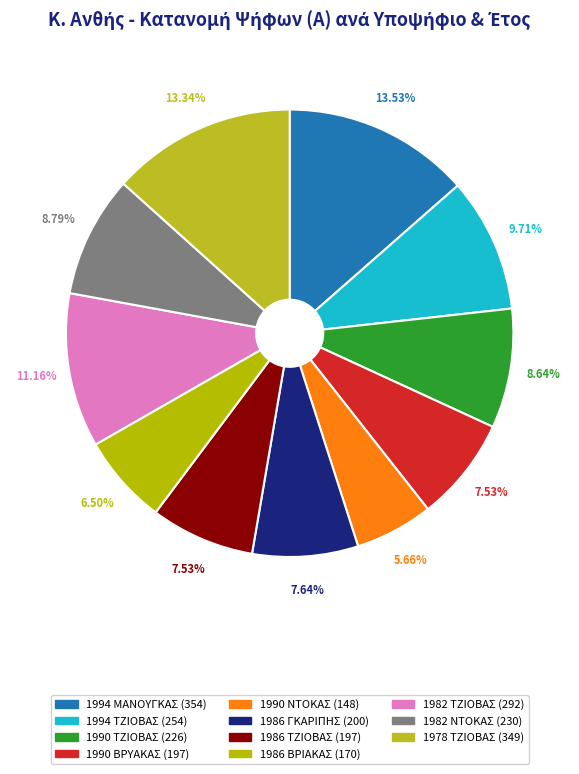

The 1994 ΤΖΙΟΒΑΣ slice represents 1% of the pie. True or false?

False